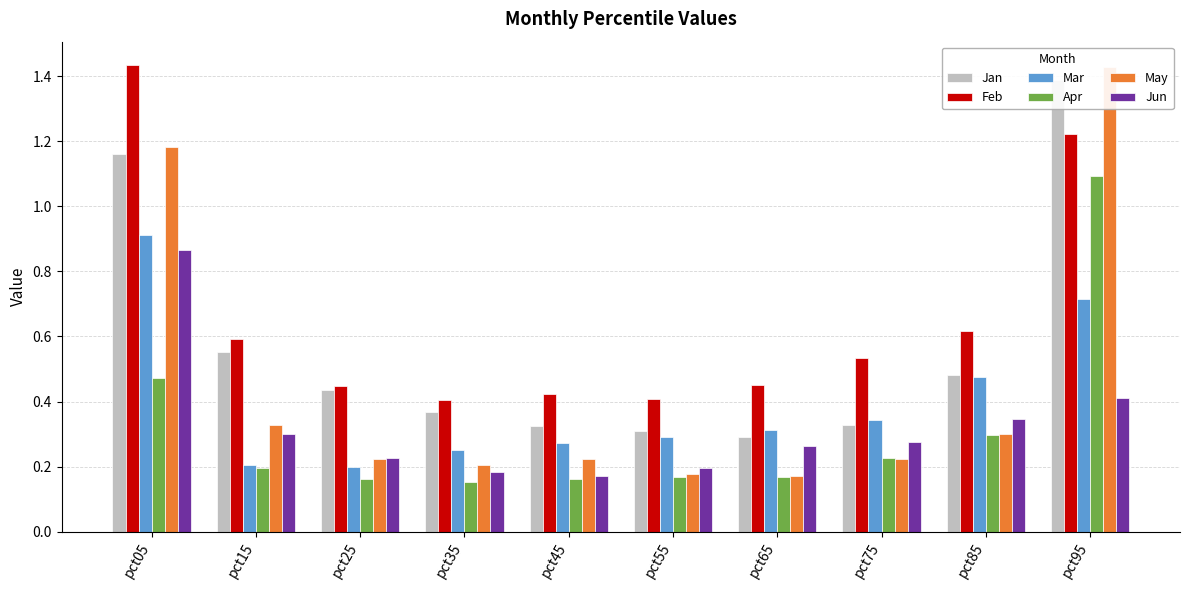

How many bars are there in total?

60